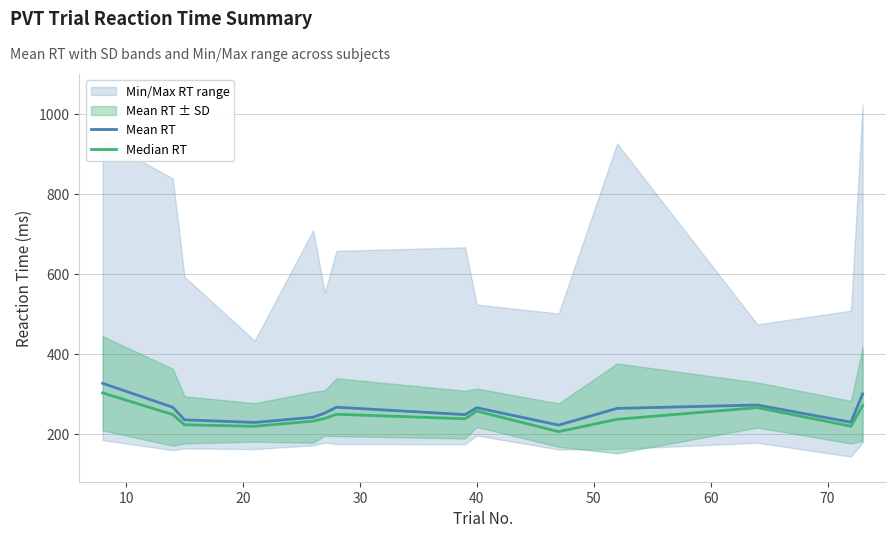

Reading left to right, transcribe all the data shown in this chart.

Mean RT: 326.2	266.2	234.8	228.3	241.3	251.9	266.4	247.8	265.1	221.6	263.5	271.9	228.9	299.5
Median RT: 302.2	248.0	222.5	218.7	231.7	238.3	248.8	237.5	256.7	205.2	236.2	265.3	218.8	270.3